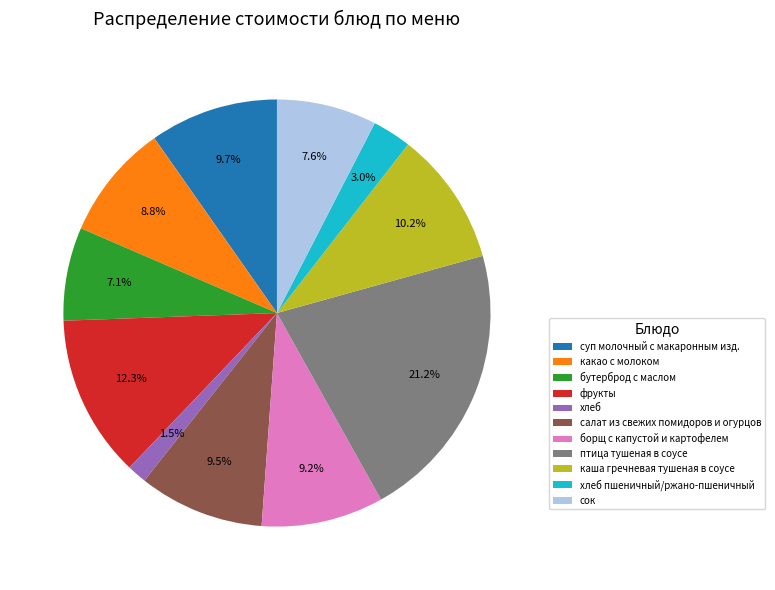

Which has a higher value, хлеб or салат из свежих помидоров и огурцов?

салат из свежих помидоров и огурцов